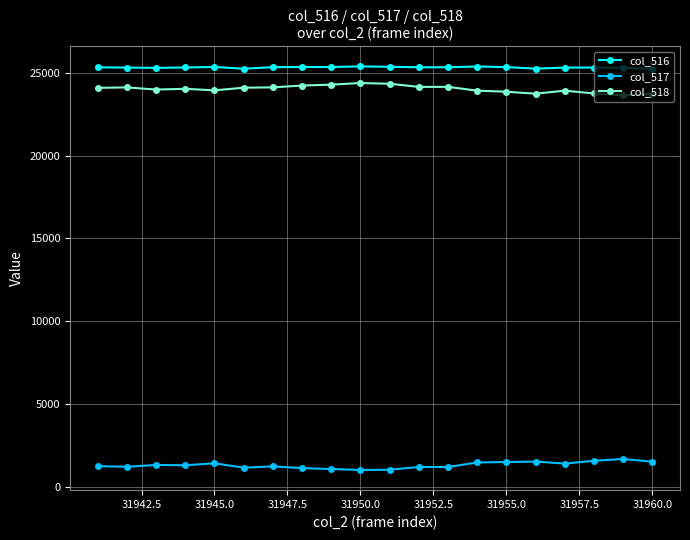

What is the average value of the col_517 series?

1299